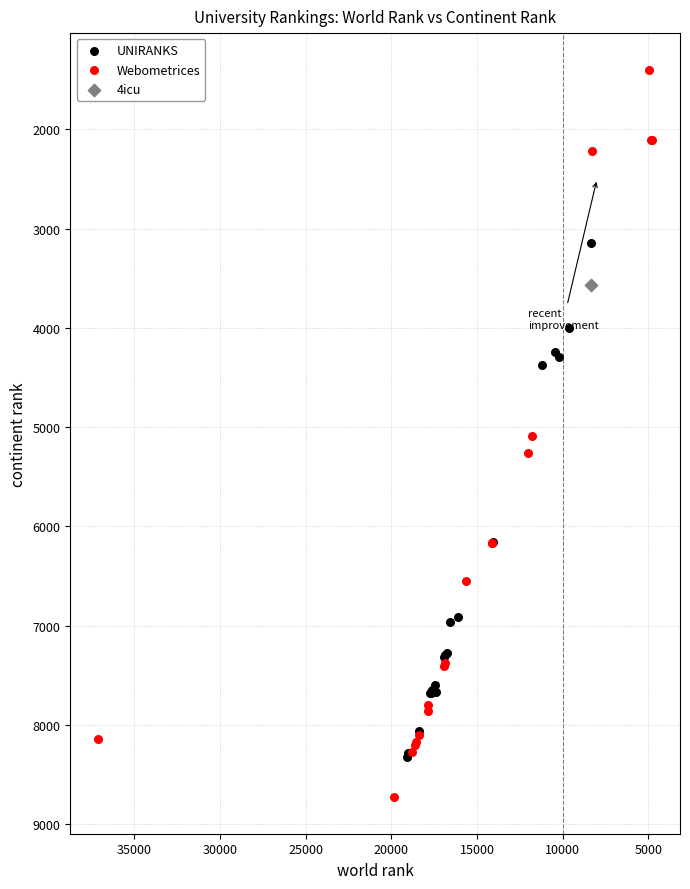

Which series reaches the maximum Y coordinate?

Webometrices